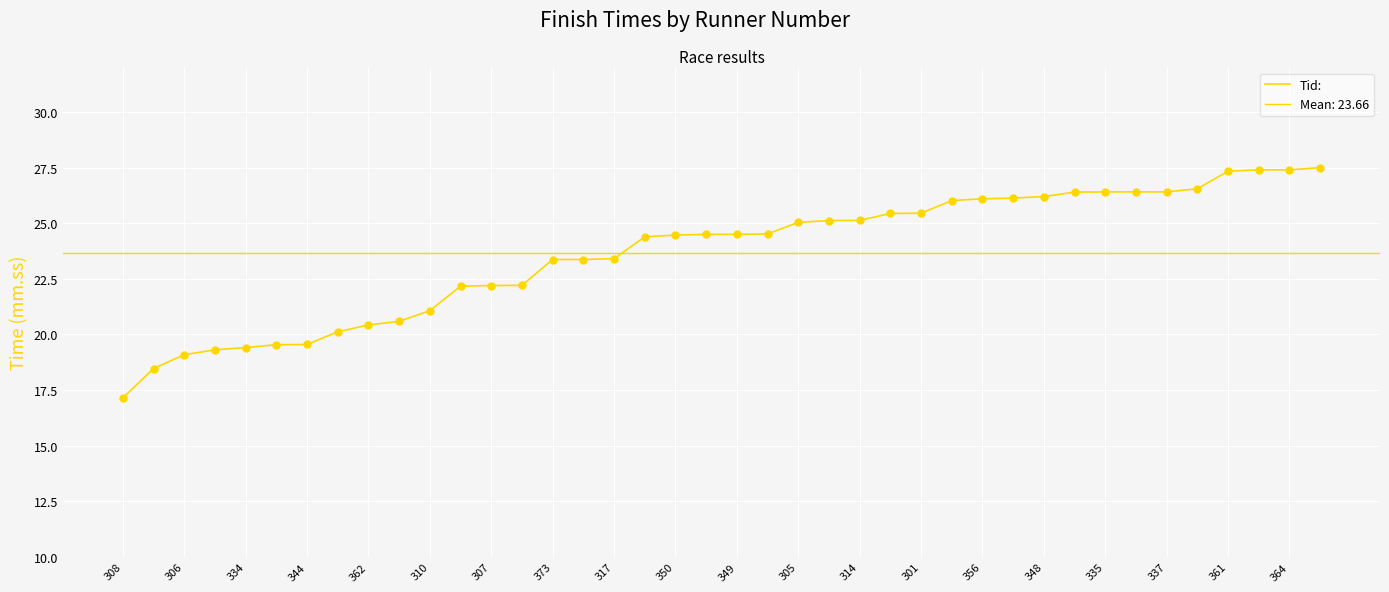

What is the change in value from 24 to 27?

+0.9